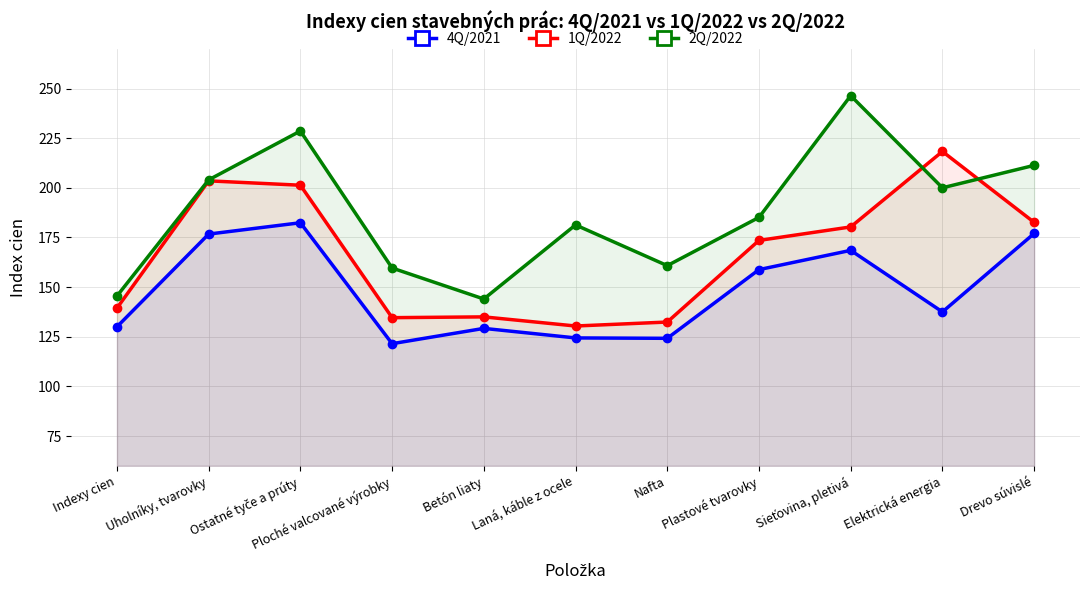

At which category does 1Q/2022 reach its first local peak?

Uholníky, tvarovky